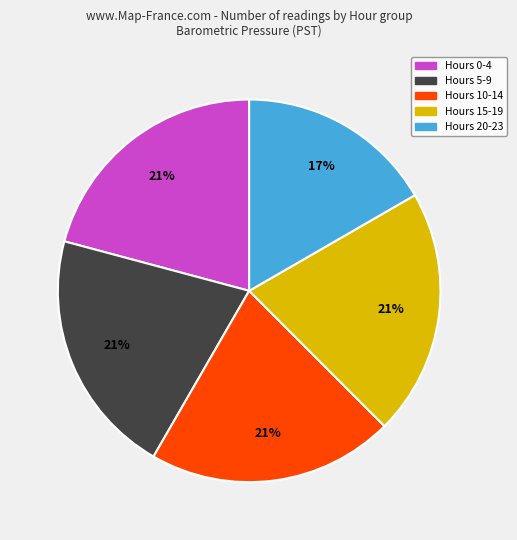

Which category has the smallest portion of the pie?

Hours 20-23